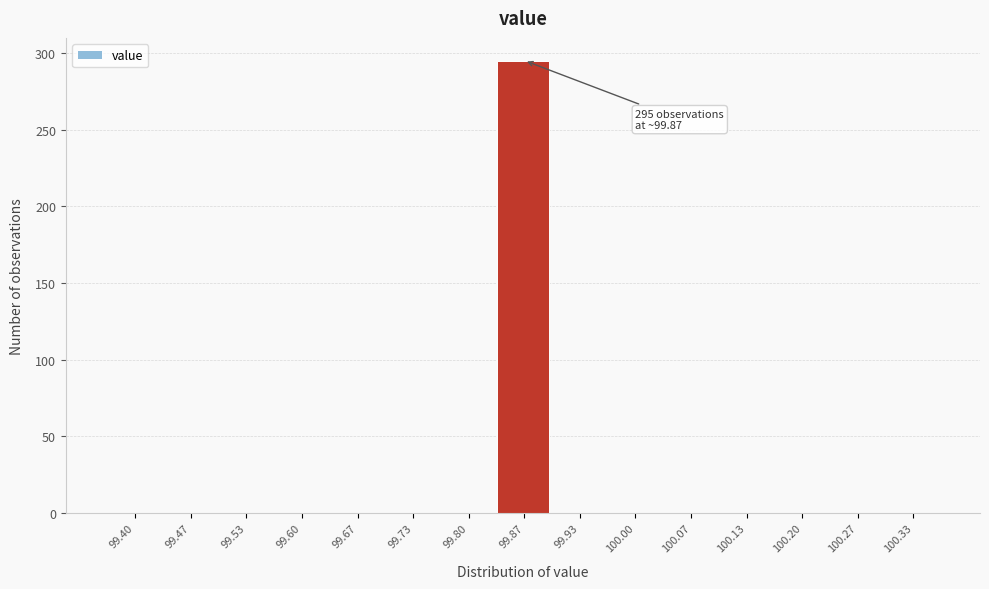

Reading right to left, list all the values displayed in this chart.

100.33=0	100.27=0	100.20=0	100.13=0	100.07=0	100.00=0	99.93=0	99.87=295	99.80=0	99.73=0	99.67=0	99.60=0	99.53=0	99.47=0	99.40=0